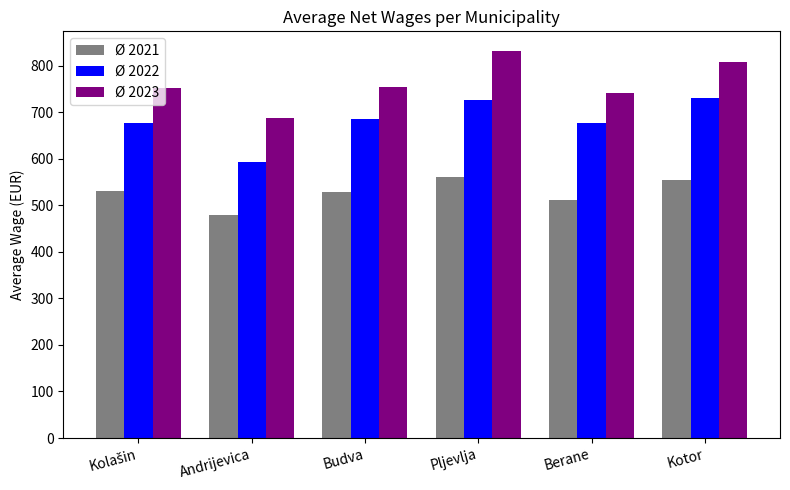

What position from the right is Pljevlja?

3